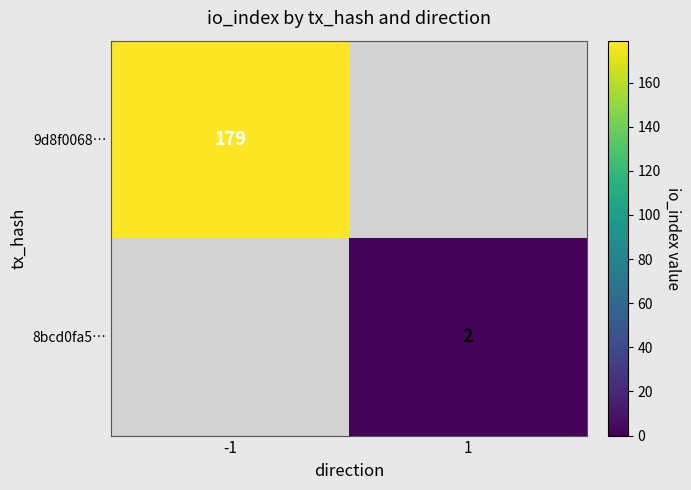

True or false: 8bcd0fa5… has a value of 0 at 1.

False